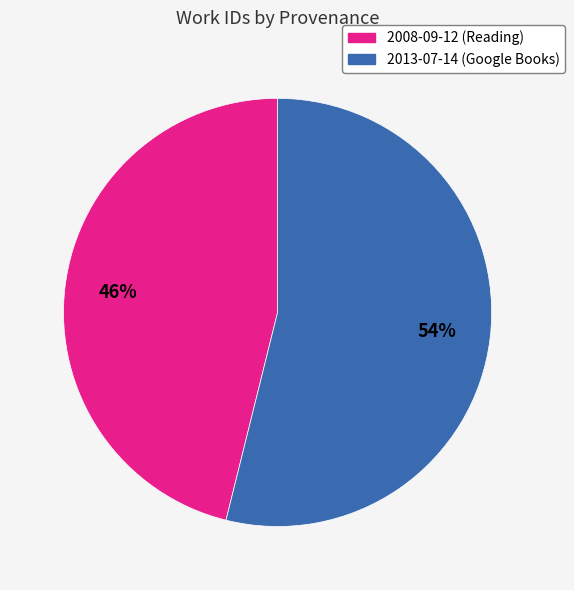

Count the number of slices in the pie.

2